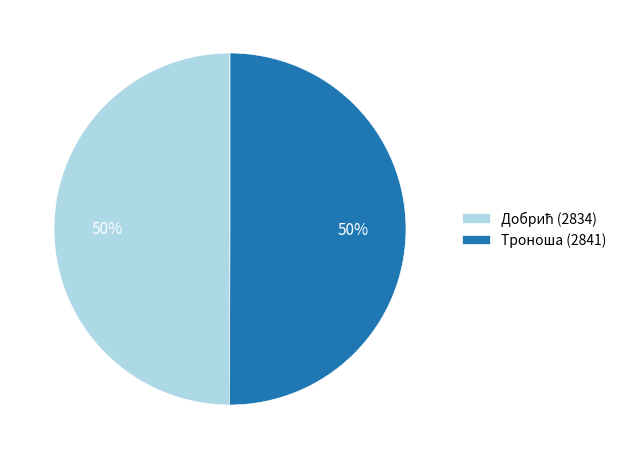

How many segments does this pie chart have?

2